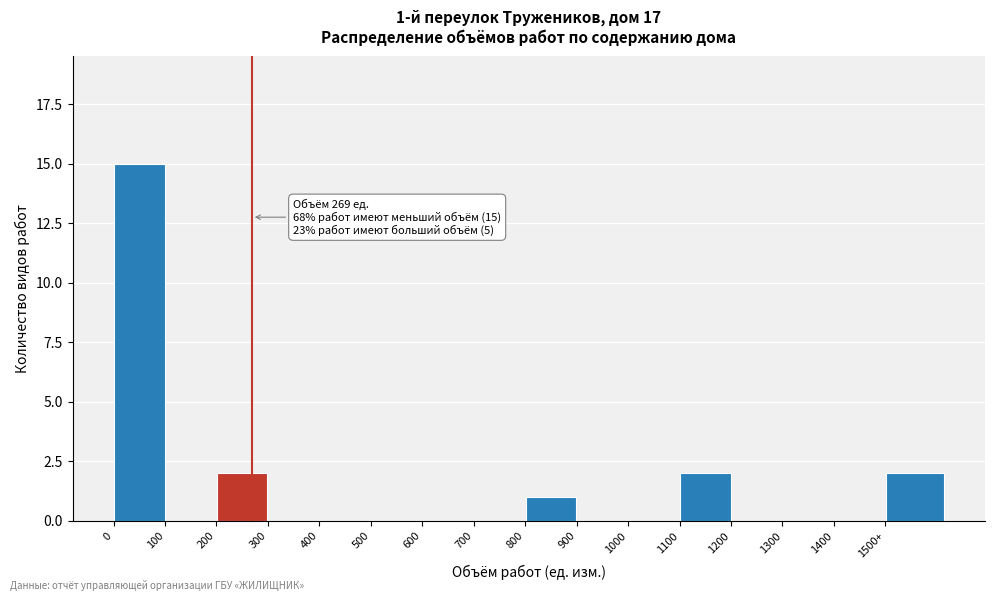

Reading left to right, what are all the values shown in this chart?

0=15	100=0	200=2	300=0	400=0	500=0	600=0	700=0	800=1	900=0	1000=0	1100=2	1200=0	1300=0	1400=0	1500+=2